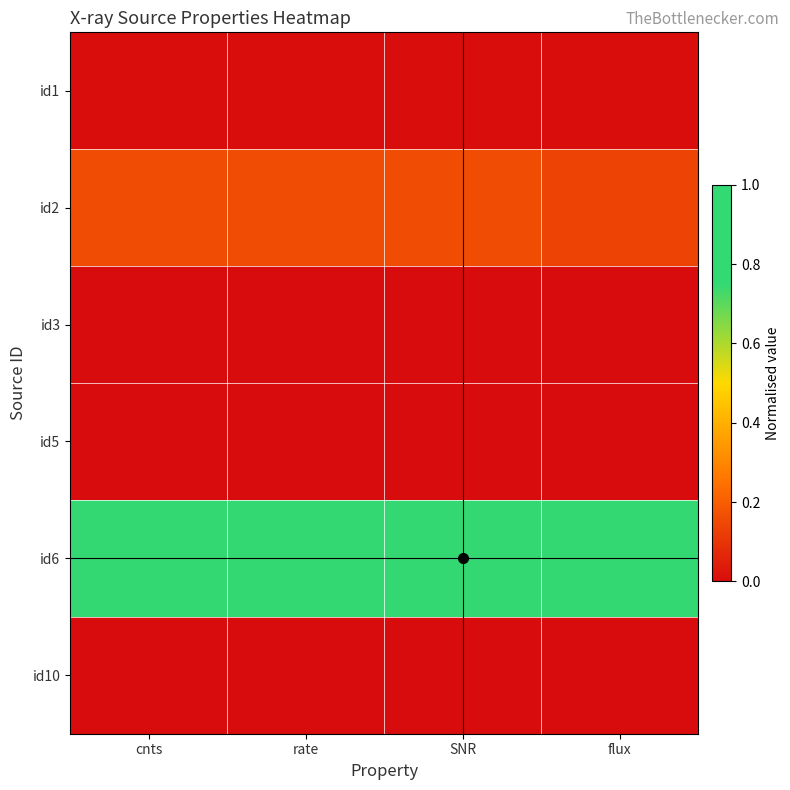

At how many categories does at least one series exceed 0?

4